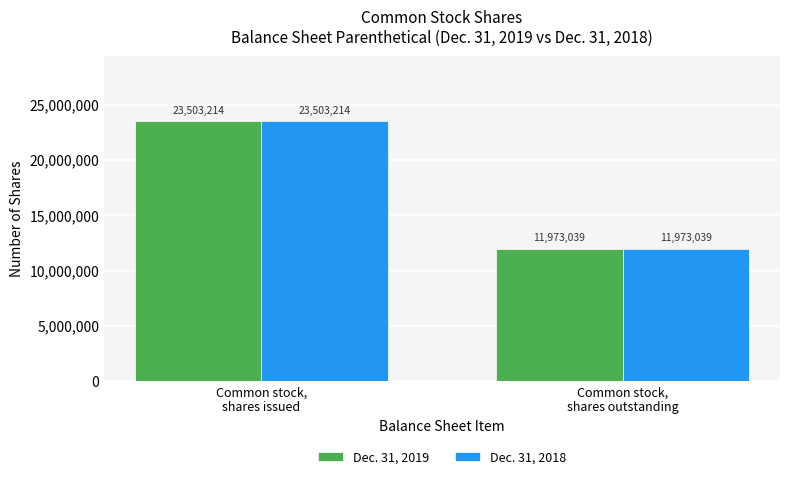

Rank the categories by Dec. 31, 2019 value from lowest to highest.

Common stock,
shares outstanding, Common stock,
shares issued